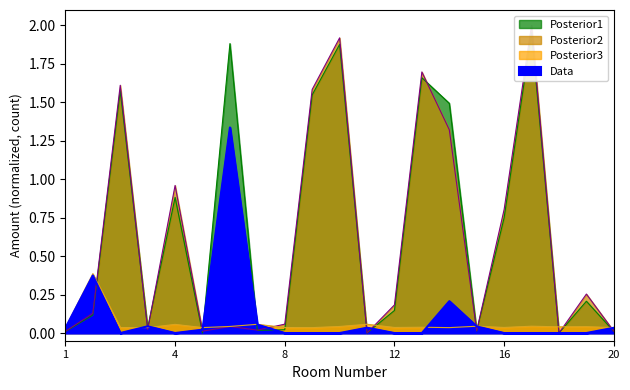

List the series in order of their peak value, highest first.

Posterior2, Posterior1, Data, Posterior3